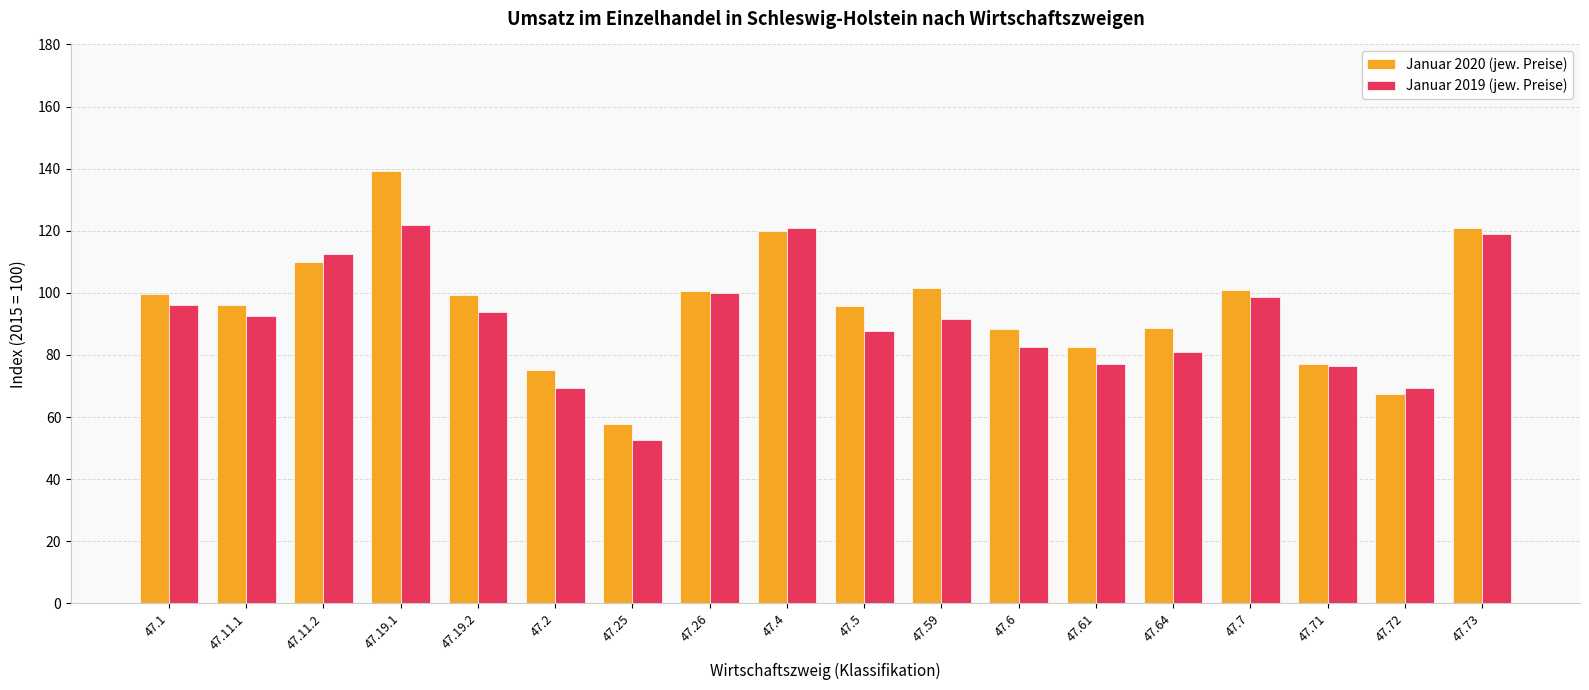

What is the spread (max minus min) of values at 47.25?

5.2